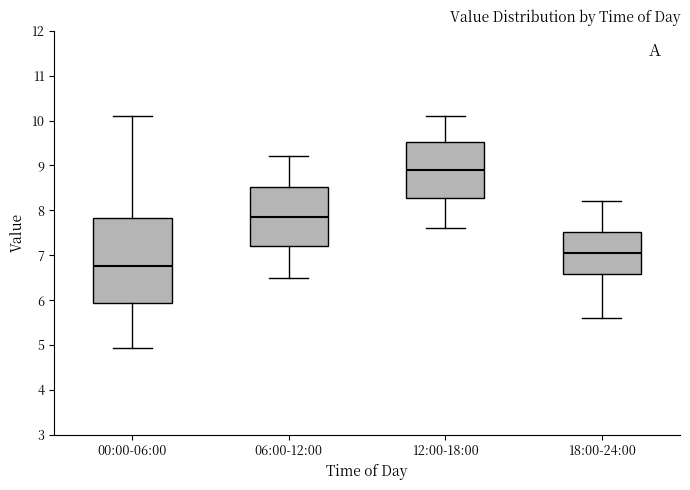

Reading left to right, transcribe this box plot: for each box, give where its median line is, the range the box spans, and where its two whiskers end, as read against the y-axis. The values are not printed on the chart, so give them approximately, as read against the axis.

00:00-06:00: median 6.8, box 5.9 to 7.8, whiskers 4.9 to 10.1
06:00-12:00: median 7.9, box 7.2 to 8.5, whiskers 6.5 to 9.2
12:00-18:00: median 8.9, box 8.3 to 9.5, whiskers 7.6 to 10.1
18:00-24:00: median 7.1, box 6.6 to 7.5, whiskers 5.6 to 8.2